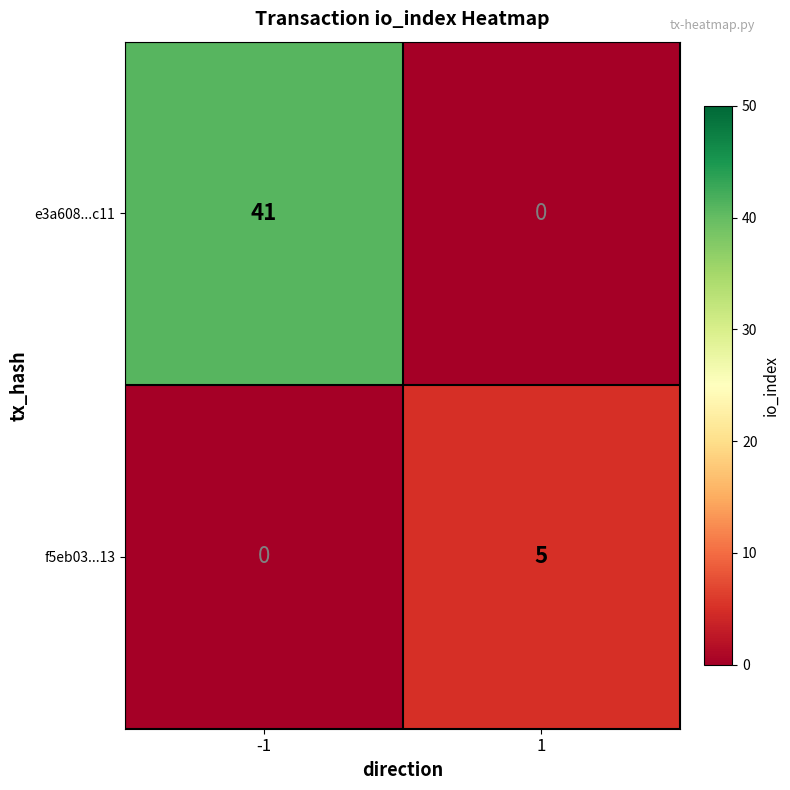

Is it true that f5eb03...13 equals 7 at 1?

False